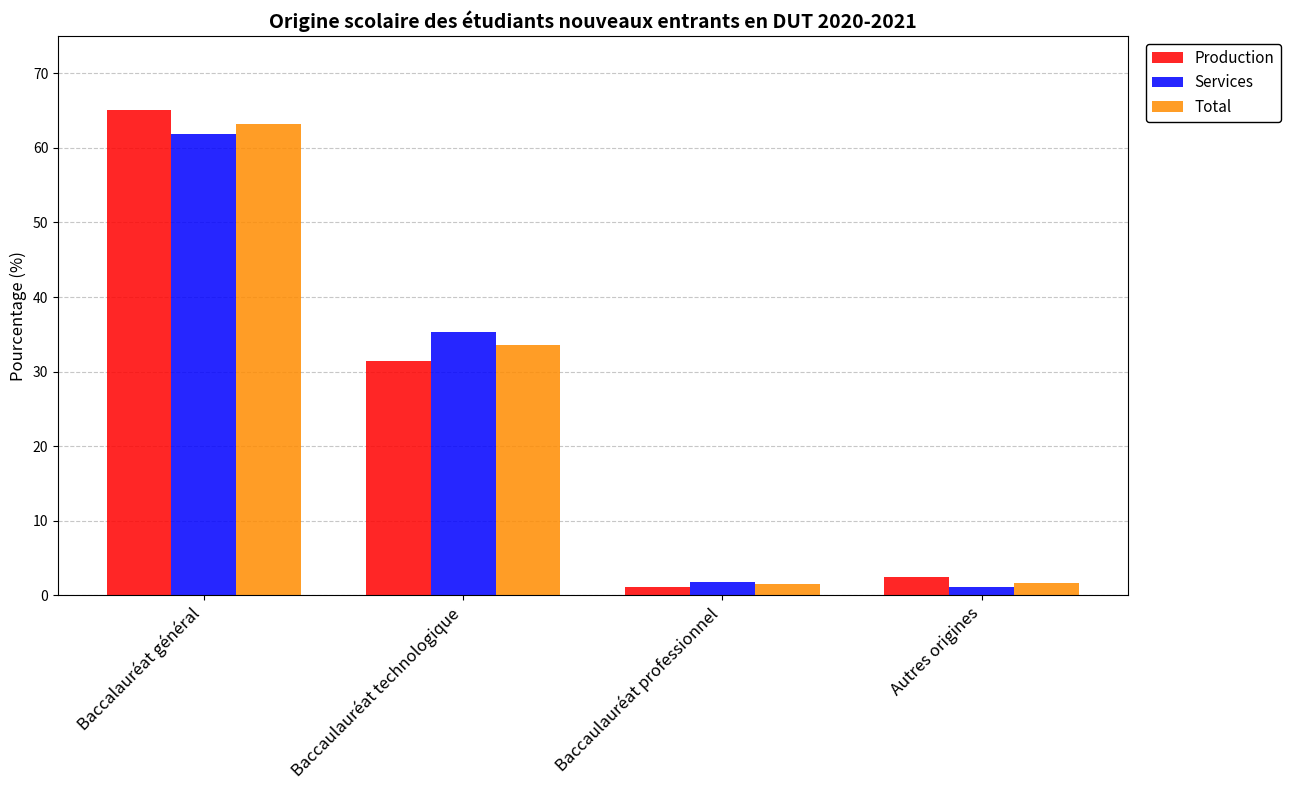

Which series has the largest range (max minus min)?

Production